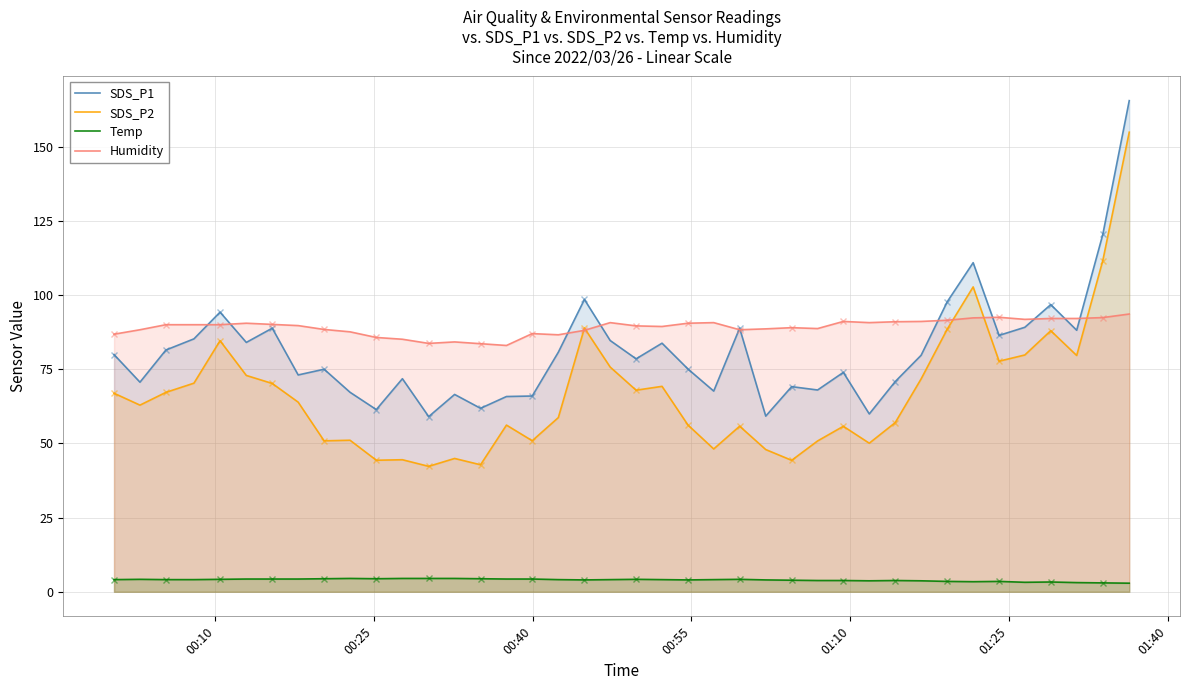

How many interior local valleys does the SDS_P2 series have?

12